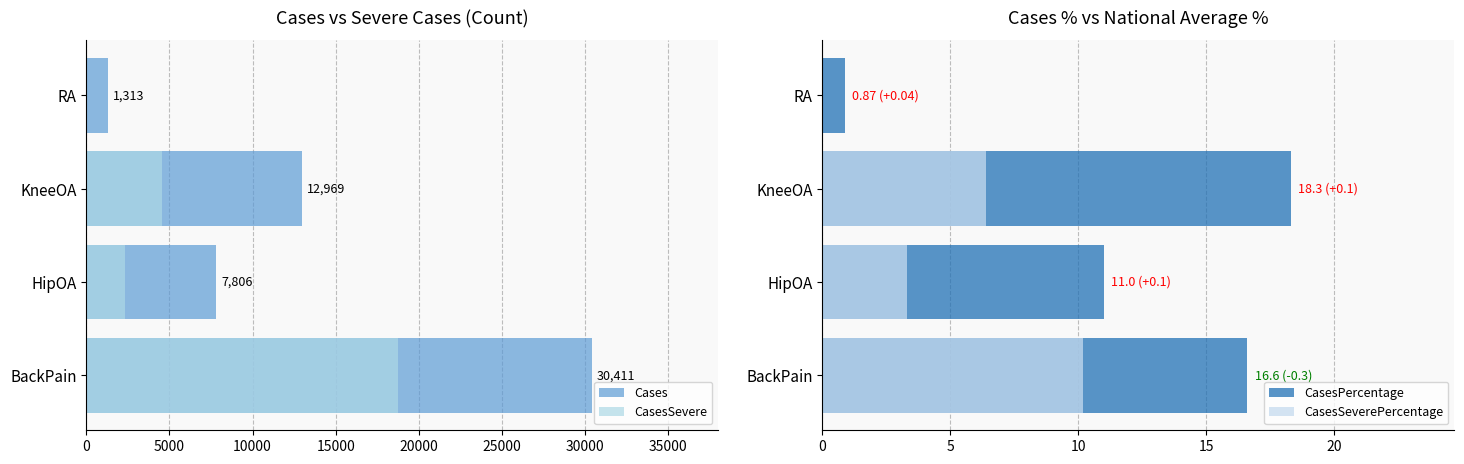

Reading left to right, list all the values displayed in this chart.

Cases: 30411.0	7806.0	12969.0	1313.0
CasesSevere: 18733.0	2319.0	4571.0	0.0
CasesPercentage: 16.6	11.0	18.3	0.9
CasesSeverePercentage: 10.2	3.3	6.4	0.0